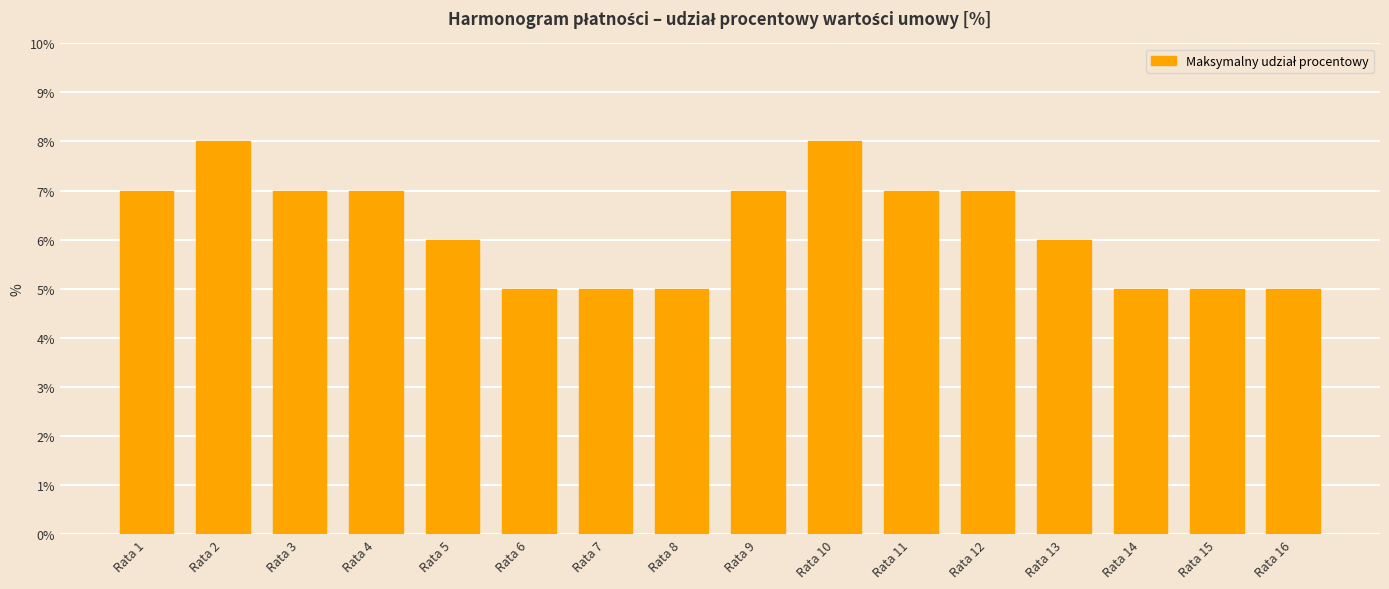

Reading left to right, transcribe all the data shown in this chart.

Rata 1=7	Rata 2=8	Rata 3=7	Rata 4=7	Rata 5=6	Rata 6=5	Rata 7=5	Rata 8=5	Rata 9=7	Rata 10=8	Rata 11=7	Rata 12=7	Rata 13=6	Rata 14=5	Rata 15=5	Rata 16=5